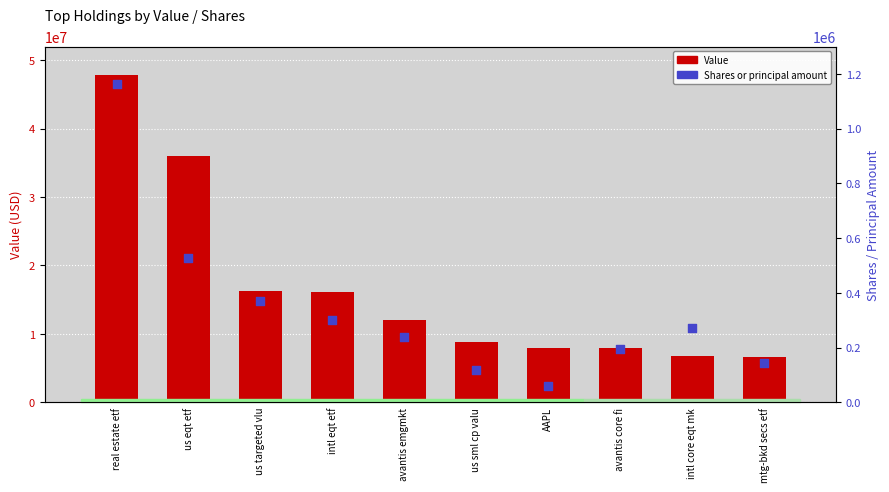

Which series contains the lowest Y value?

Shares or principal amount